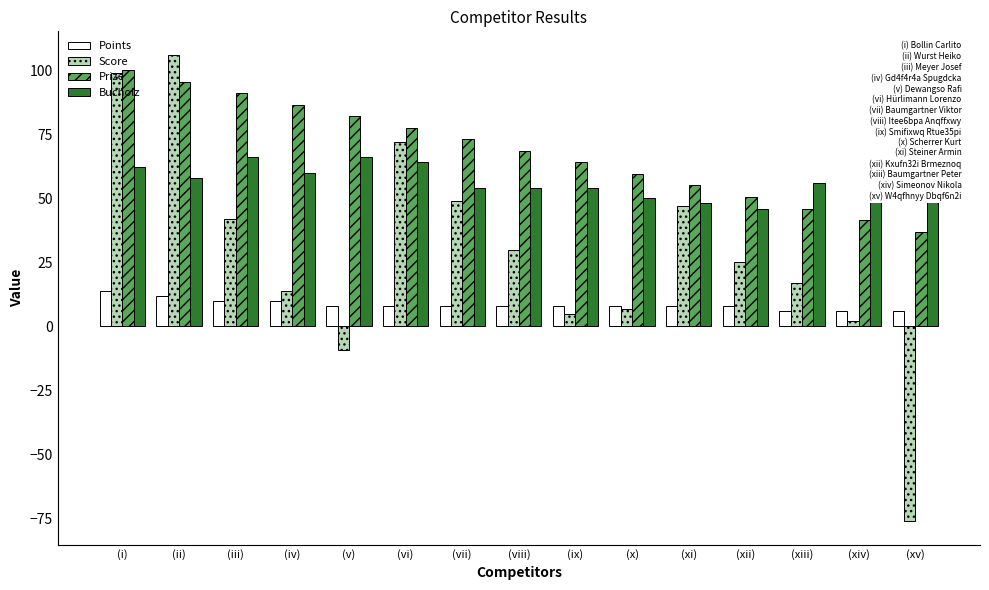

What are all the series names shown in the legend?

Points, Score, Prize, Bucholz